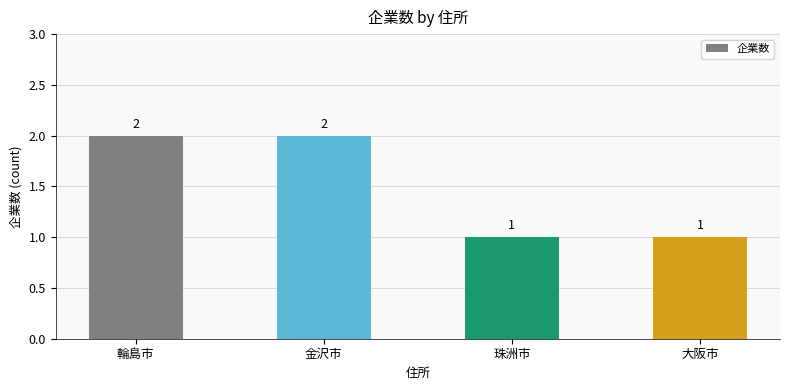

What is the label of the 2nd bar from the right?

珠洲市